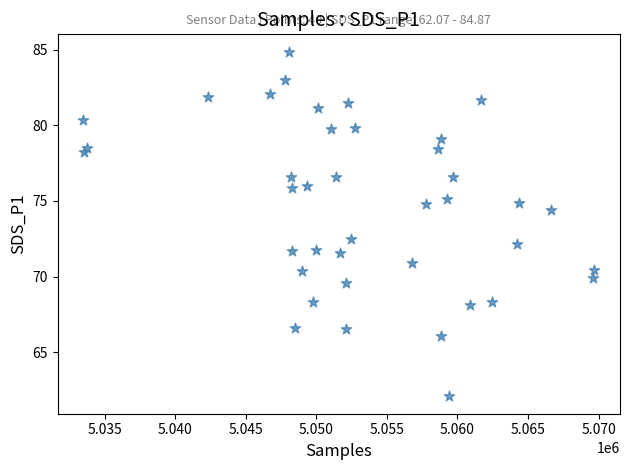

What is the range of X values (max minus min)?

36225.0